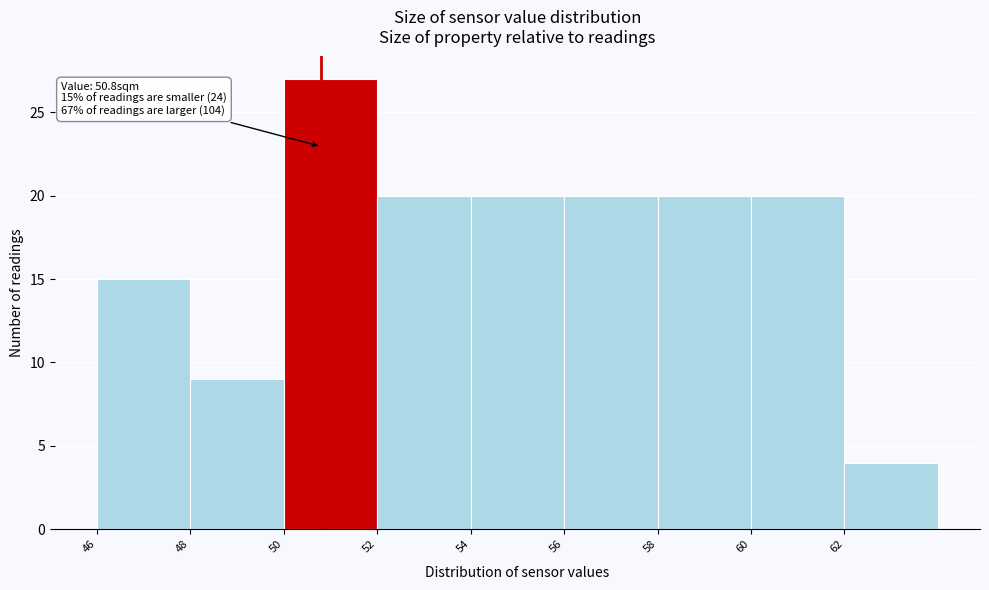

Over which range of the x-axis is the bar tallest?

50 to 52